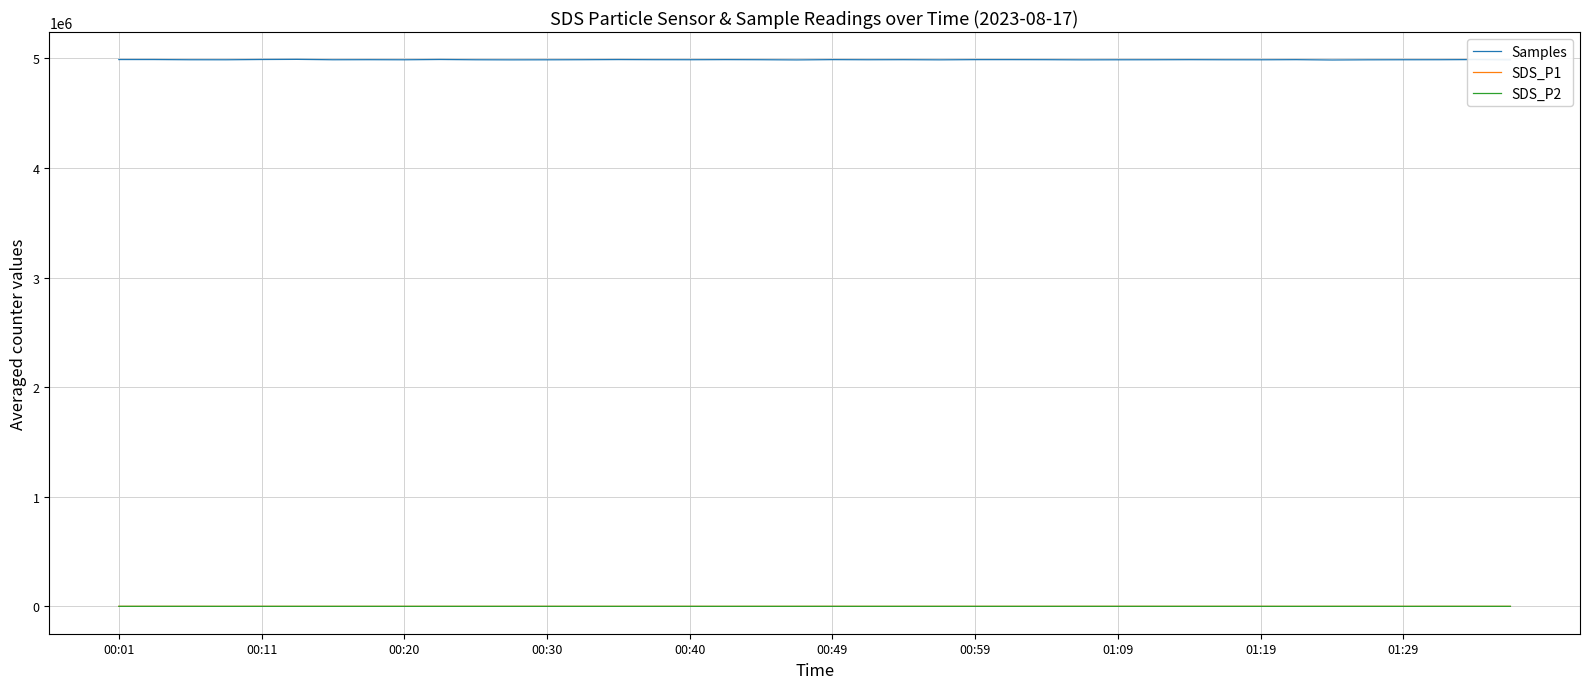

True or false: SDS_P1 and Samples cross at least once.

False